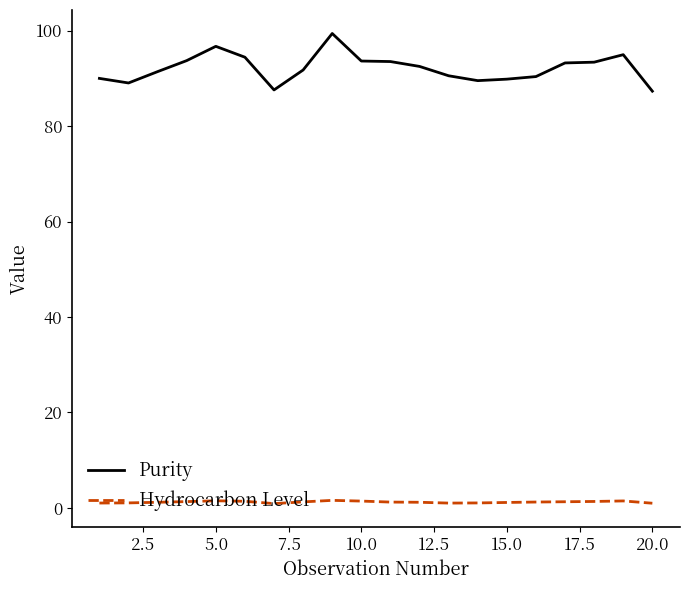

Which series has the largest total across all categories?

Purity